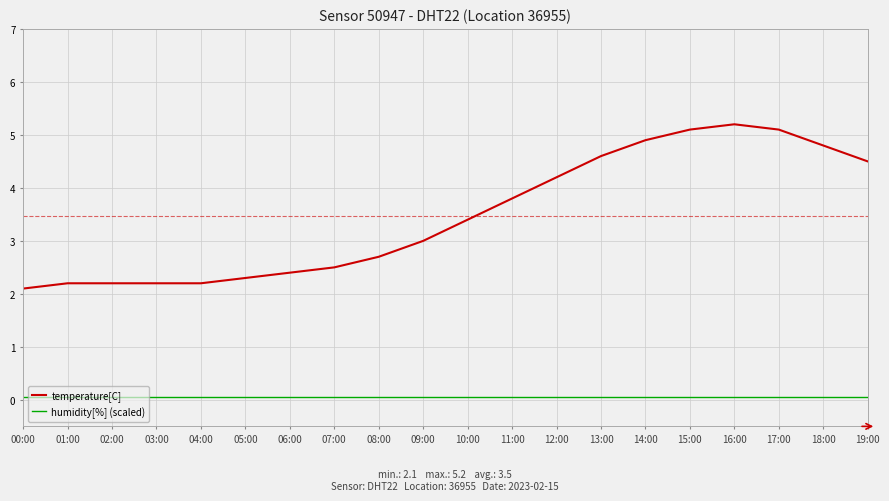

Which series has the widest spread of values?

temperature[C]